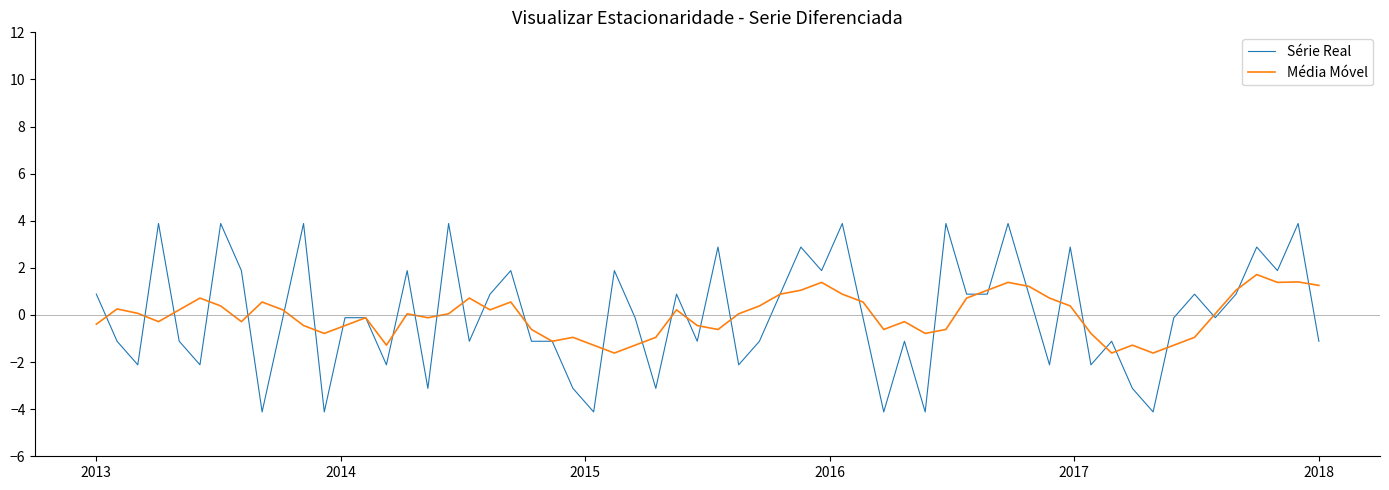

What is the smallest value displayed?

-4.1